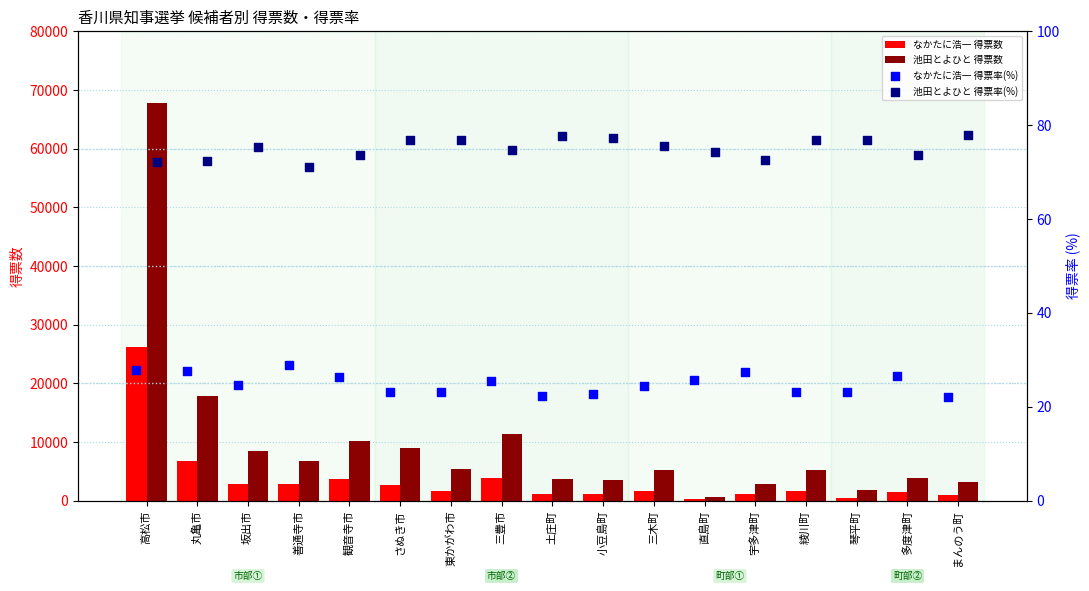

Which series reaches the minimum Y coordinate?

なかたに浩一 得票率(%)